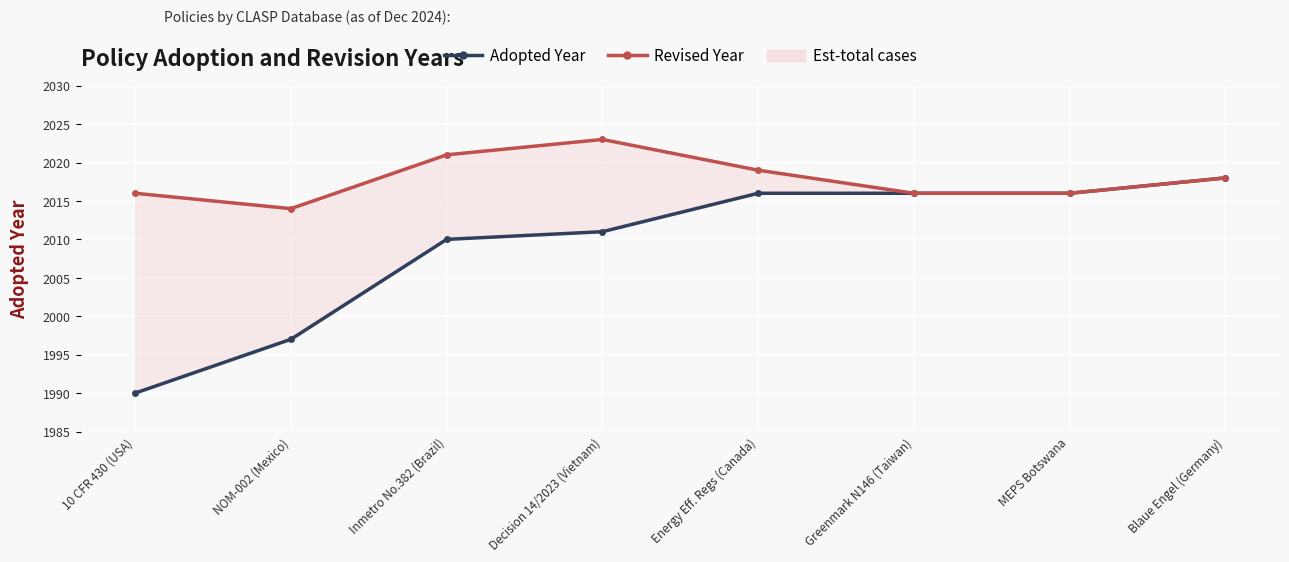

What is the label of the 8th point from the right?

10 CFR 430 (USA)